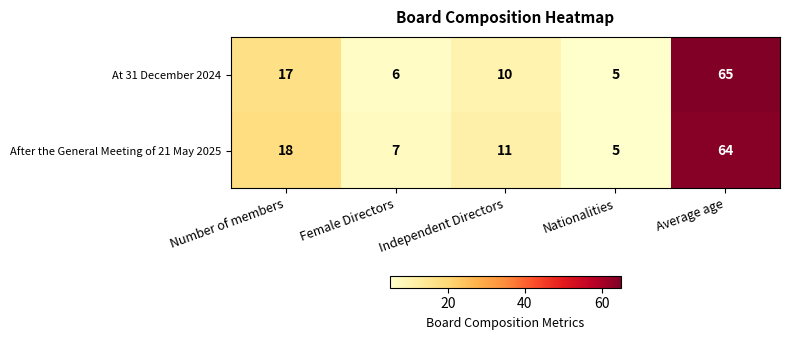

At which label does At 31 December 2024 reach its peak?

Average age